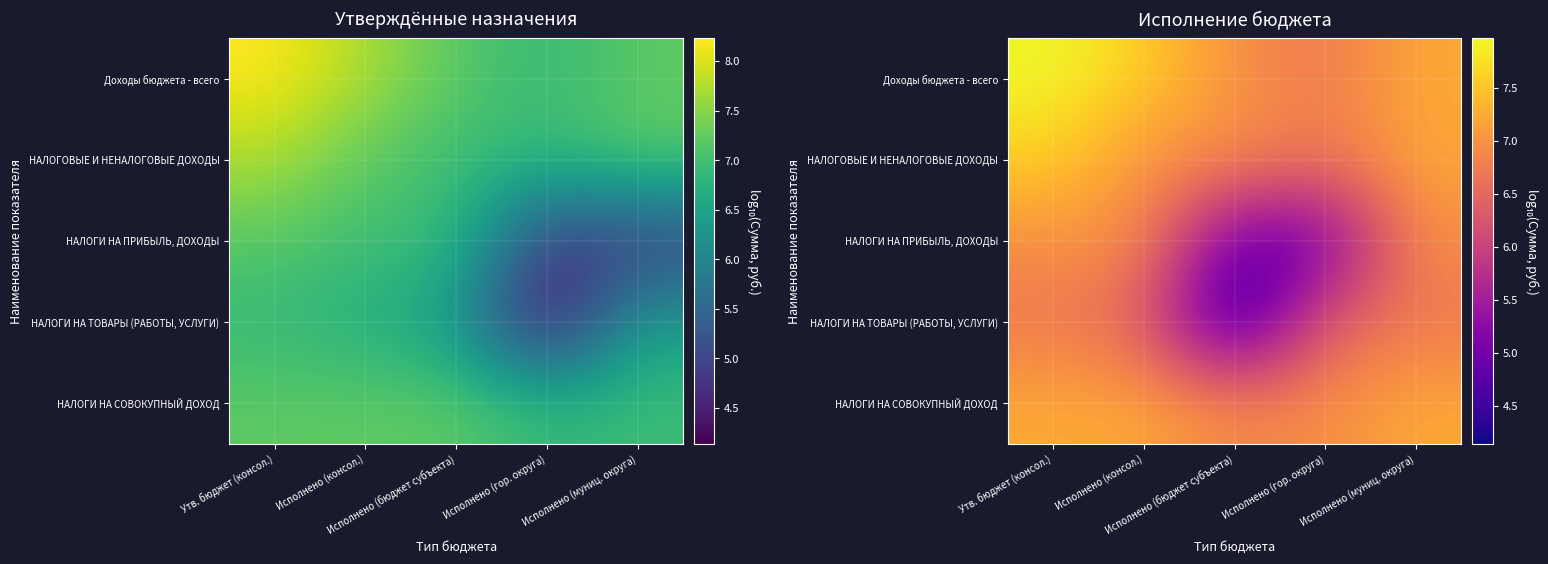

Which series has the largest total across all categories?

Доходы бюджета - всего